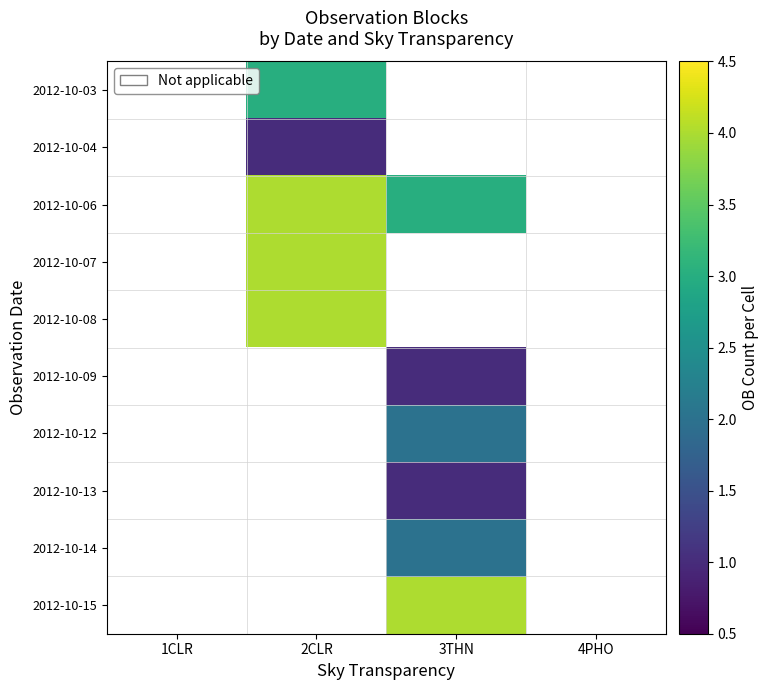

List the labels in order of 2012-10-04 value, largest first.

1CLR, 2CLR, 3THN, 4PHO